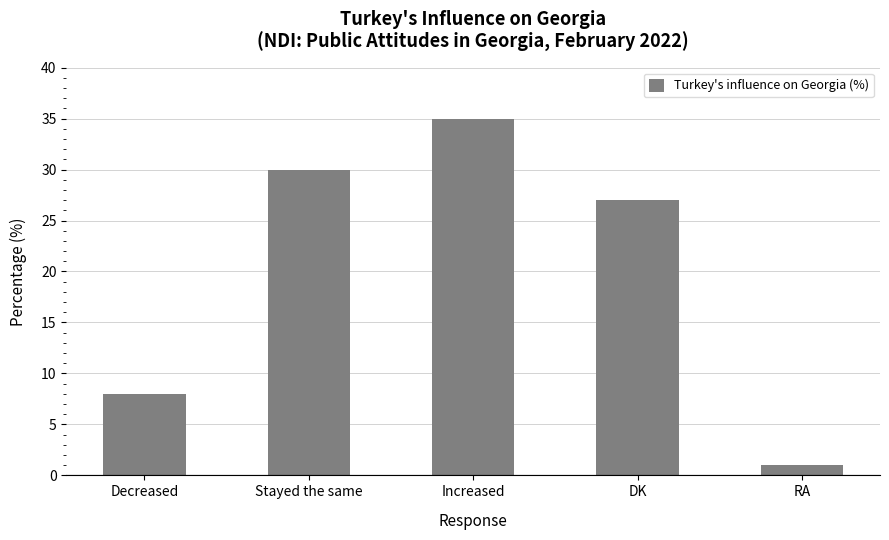

What is the smallest value displayed?

1